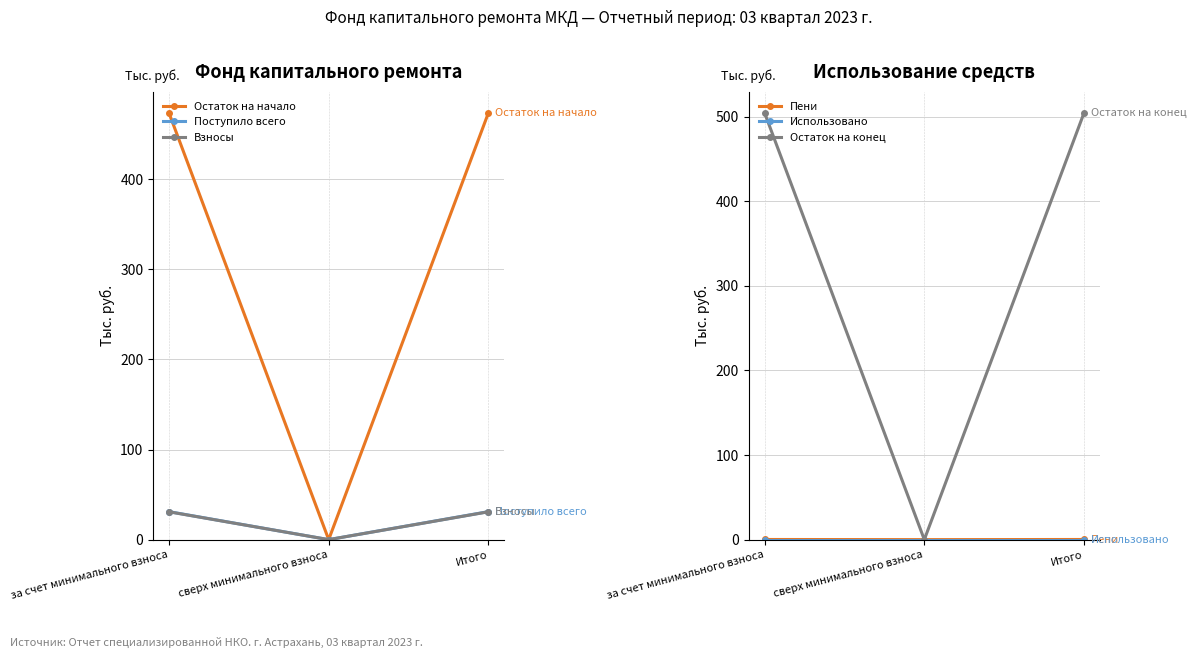

Reading left to right, list all the values displayed in this chart.

Остаток на начало: 473.2	0.0	473.2
Поступило всего: 31.0	0.0	31.0
Взносы: 30.9	0.0	30.9
Пени: 0.2	0.0	0.2
Использовано: 0.0	0.0	0.0
Остаток на конец: 504.2	0.0	504.2